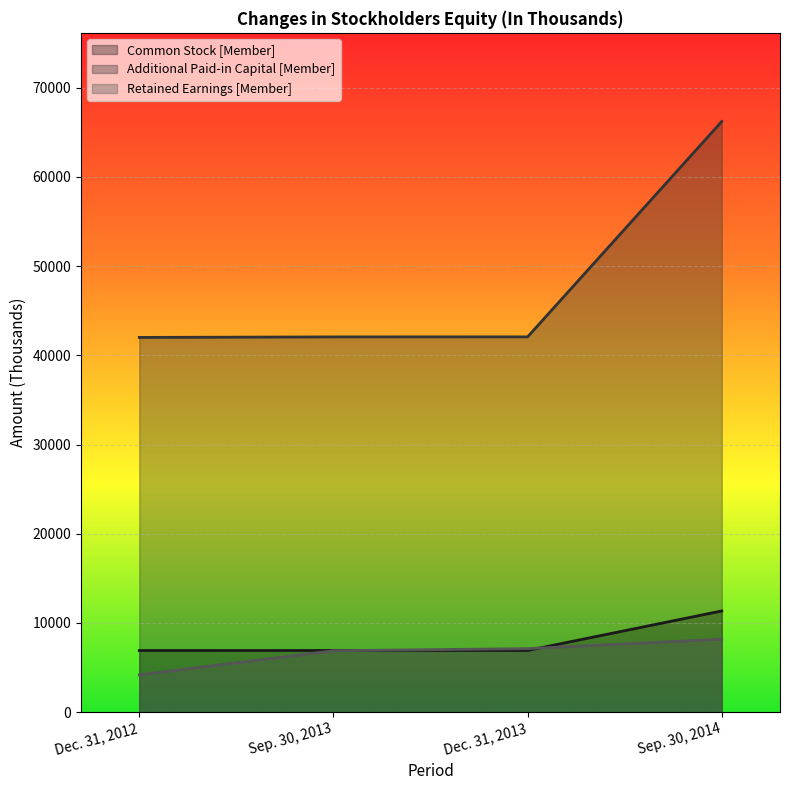

How many lines are shown in the chart?

3